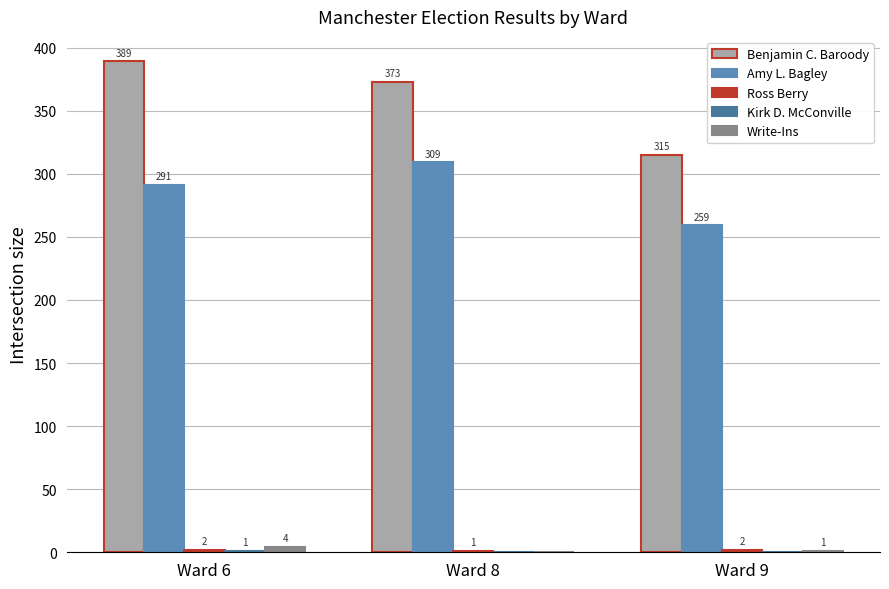

True or false: Amy L. Bagley has a value of 309 at Ward 8.

True